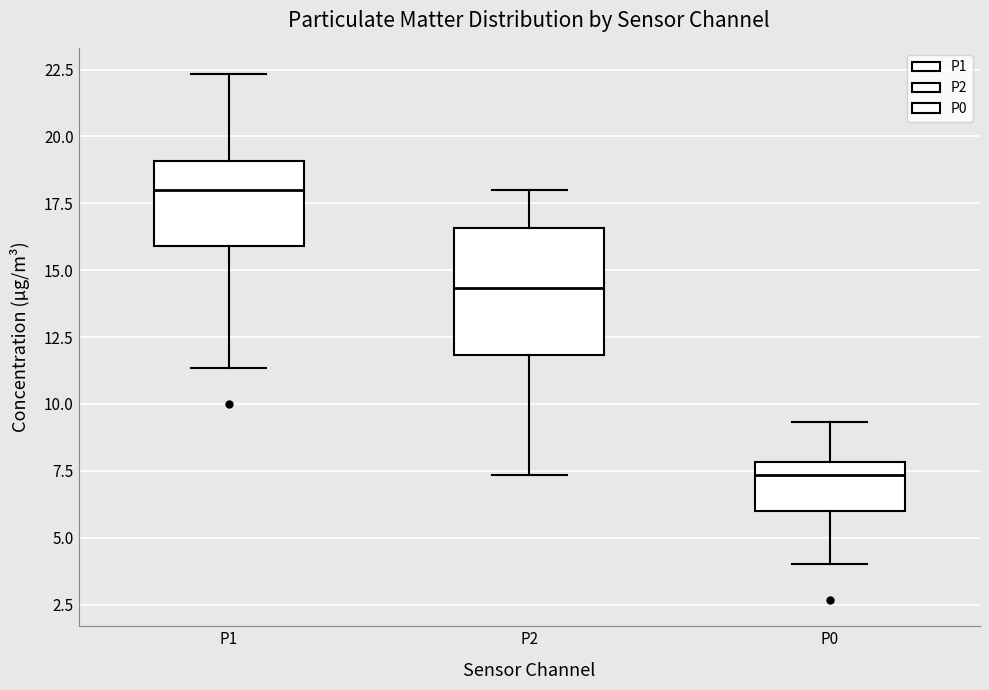

Reading left to right, read every box against the y-axis: the position of its median line, the range the box covers, and the ends of its whiskers. The values are not printed on the chart, so give them approximately, as read against the axis.

P1: median 18.0, box 16.0 to 19.0, whiskers 11.5 to 22.5
P2: median 14.5, box 12.0 to 16.5, whiskers 7.5 to 18.0
P0: median 7.5, box 6.0 to 8.0, whiskers 4.0 to 9.5